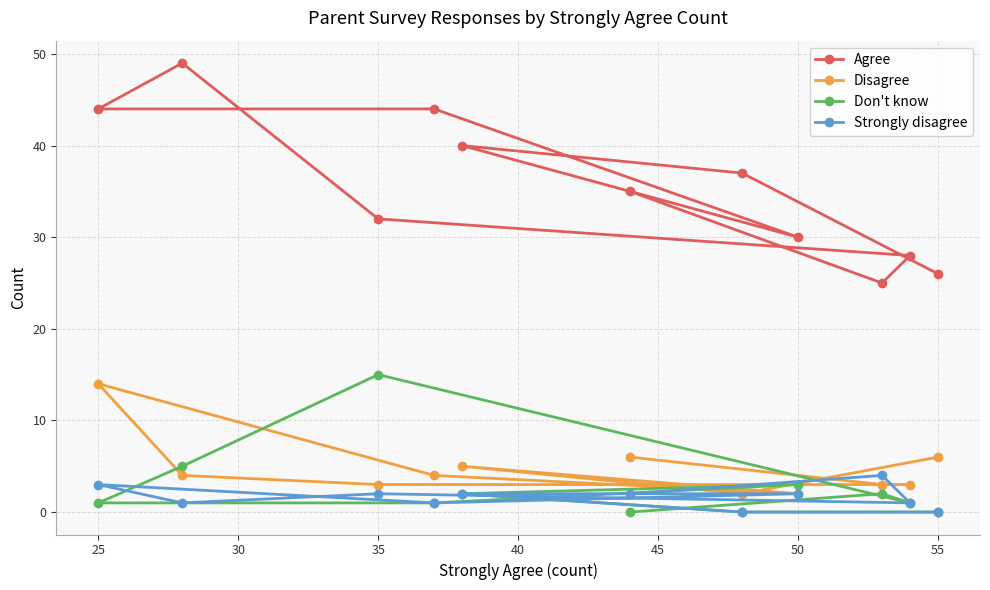

Is this an area chart (filled region under the line)?

No